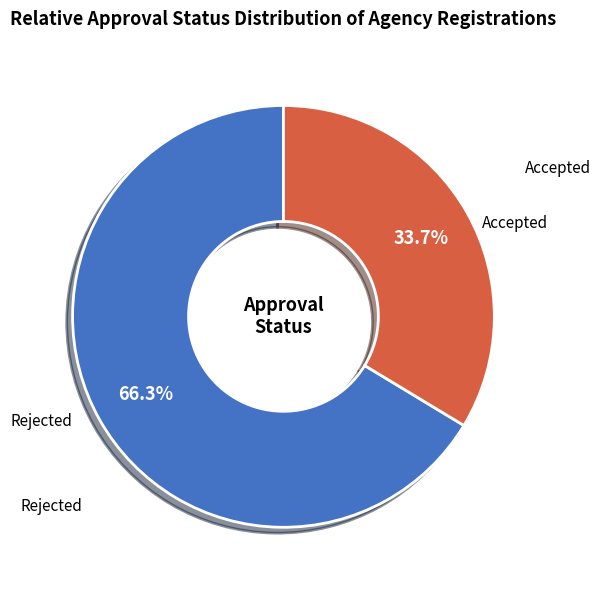

Is there any slice that represents more than half of the pie?

Yes